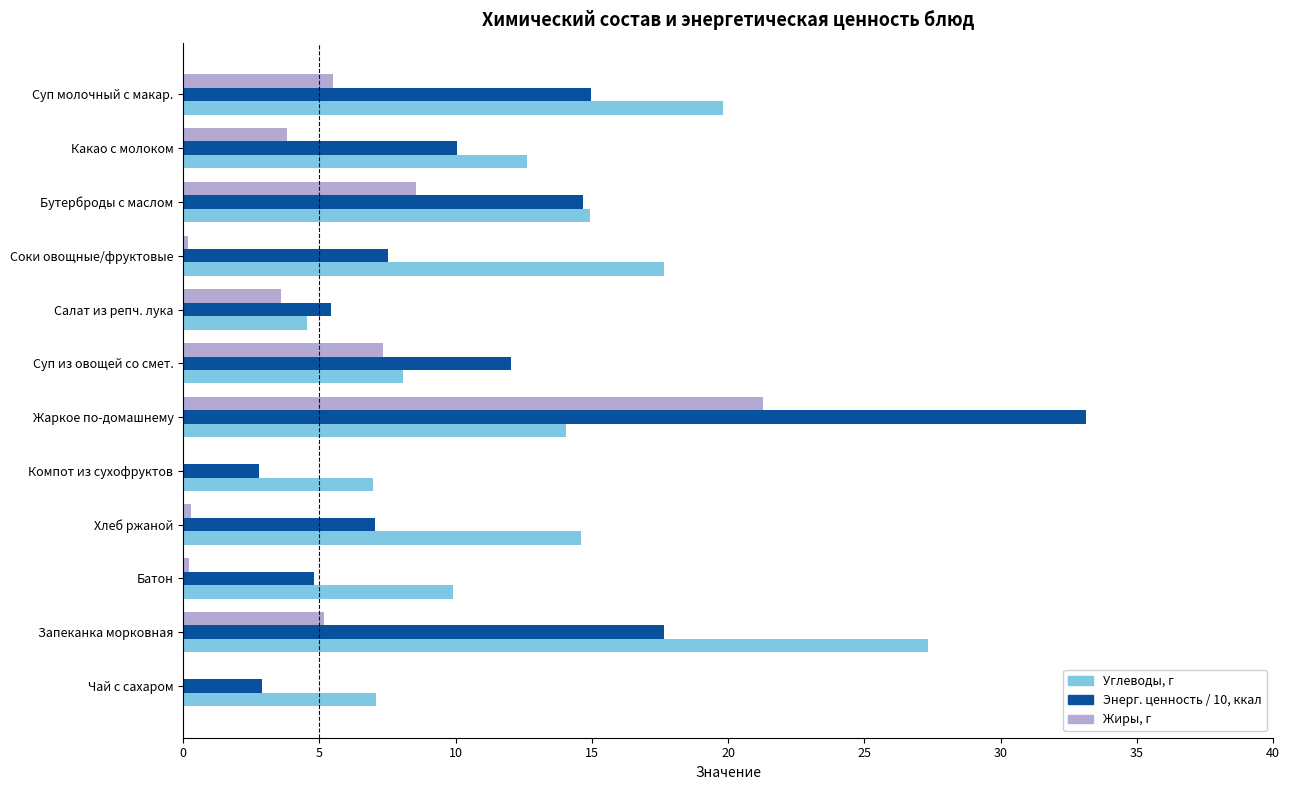

Which series has the largest total across all categories?

Углеводы, г